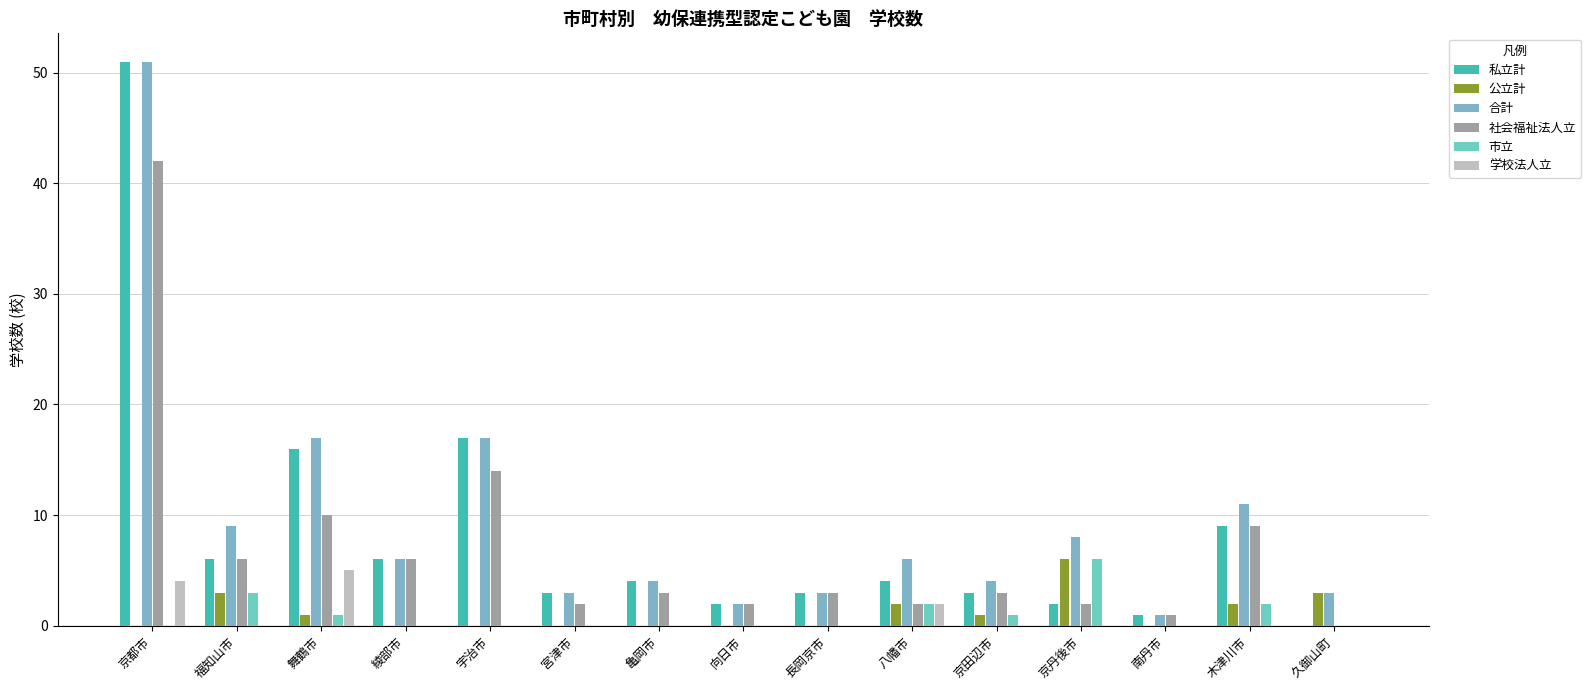

What is the label of the 9th bar from the left?

長岡京市